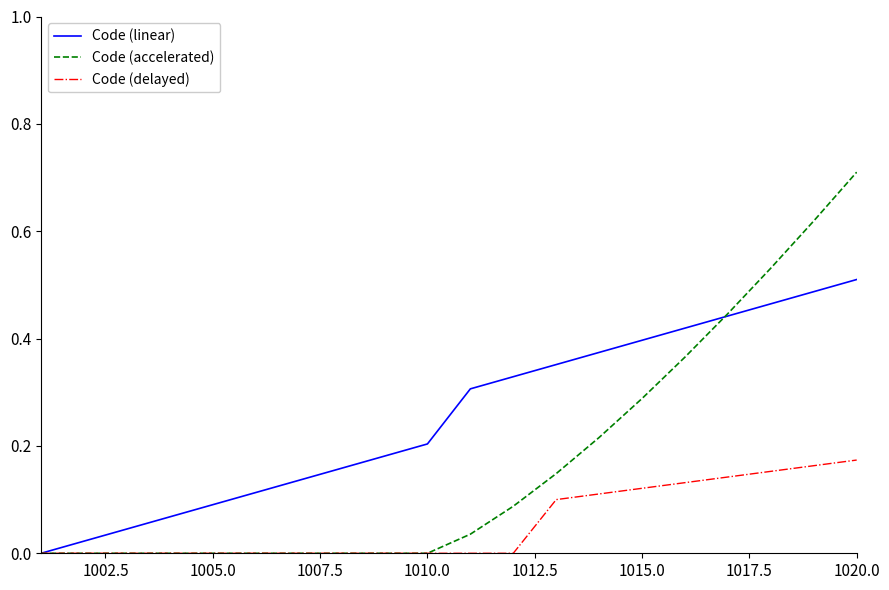

Which series has the largest range (max minus min)?

Code (accelerated)